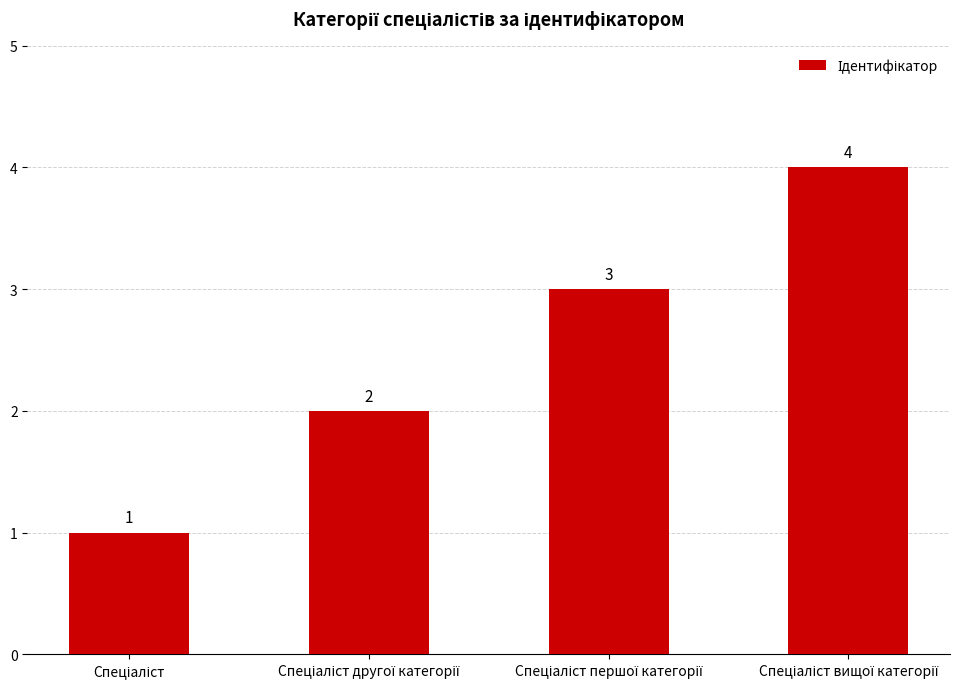

Count the values in the range 2 to 4.

3